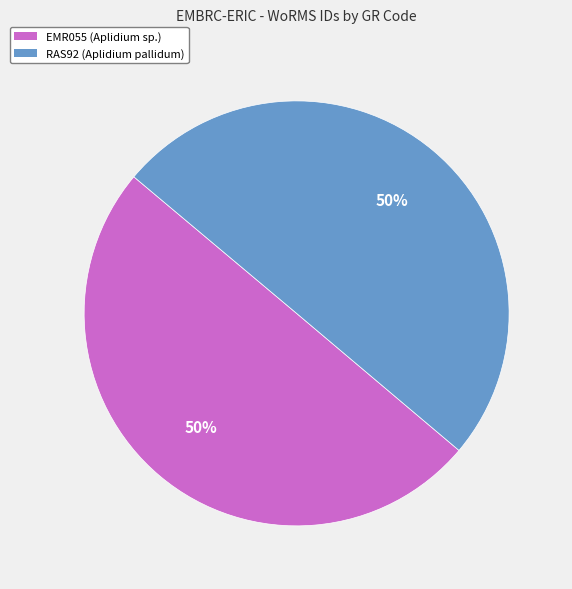

The EMR055 (Aplidium sp.) slice represents 50% of the pie. True or false?

True